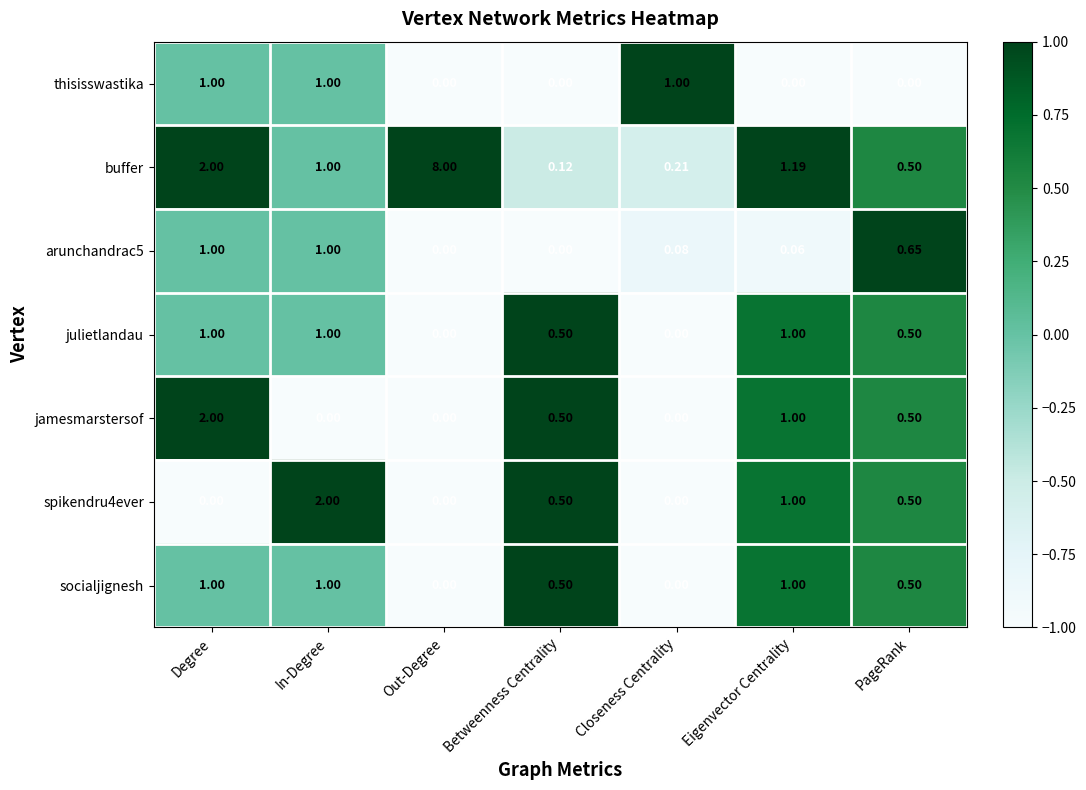

Is the value of arunchandrac5 at In-Degree greater than the value of socialjignesh at Betweenness Centrality?

Yes